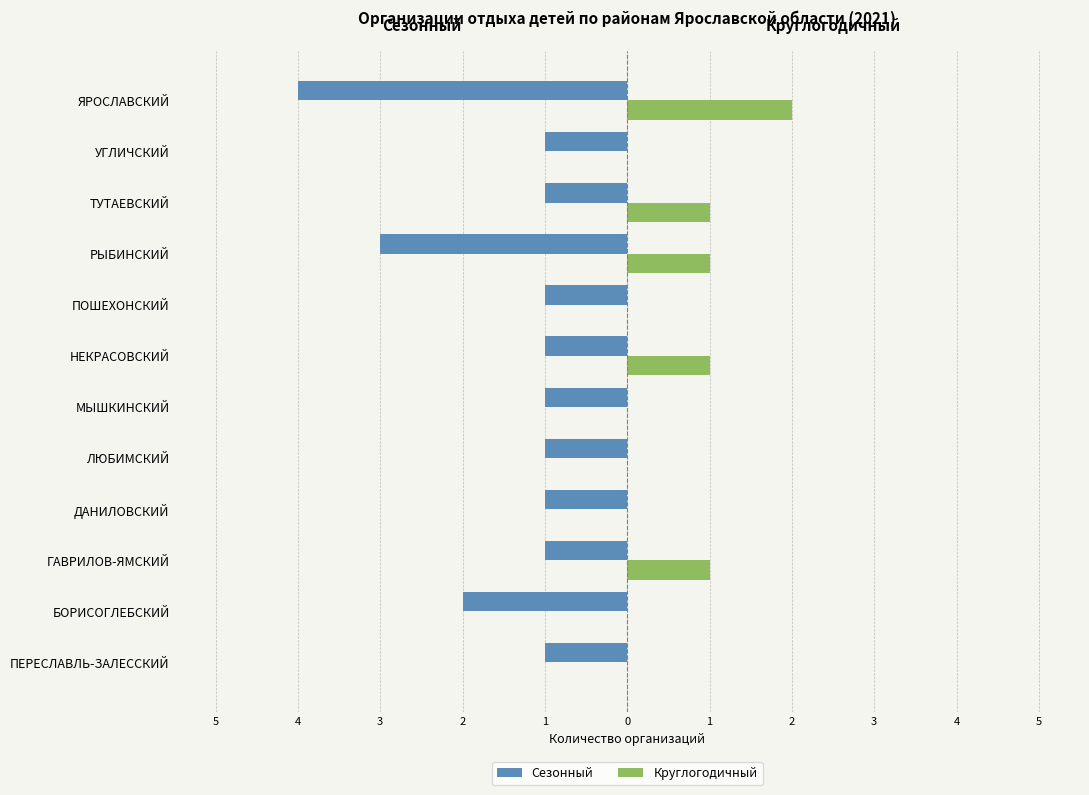

What are all the series names shown in the legend?

Сезонный, Круглогодичный